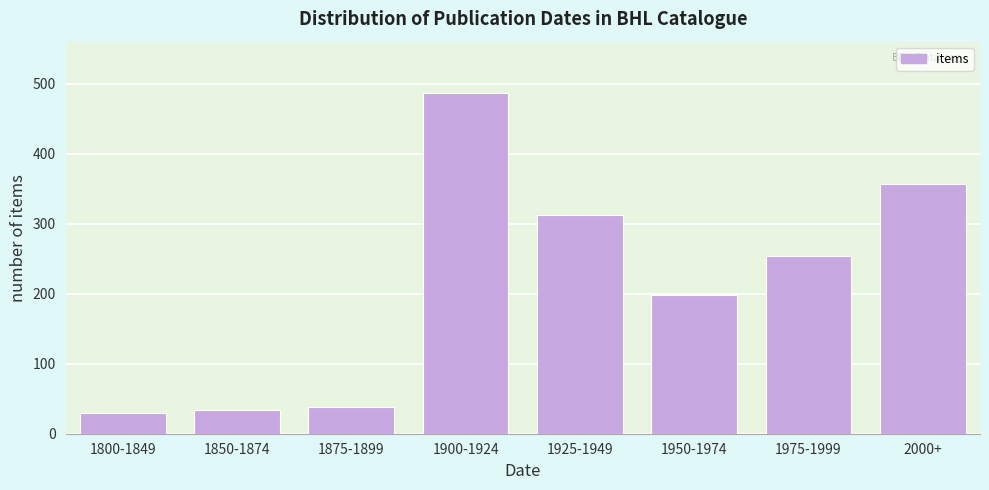

Reading left to right, extract all data points from this chart.

29	34	38	487	312	198	254	357